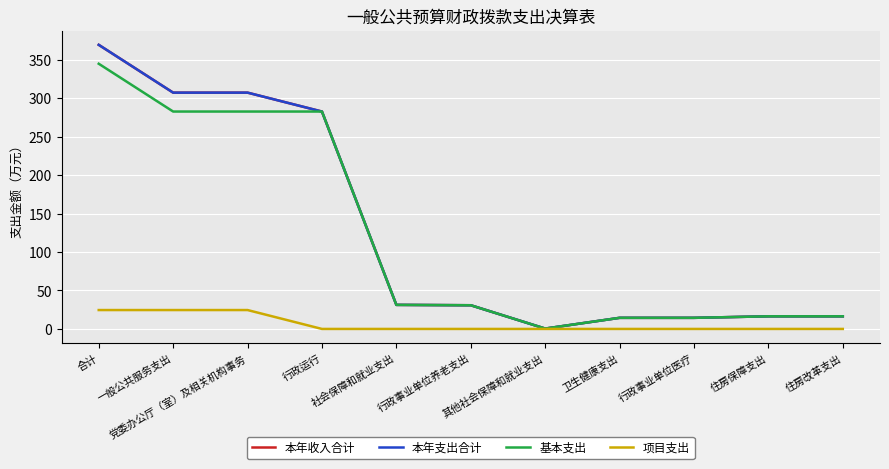

True or false: 本年收入合计 has more than 0 points higher than both neighbors.

False